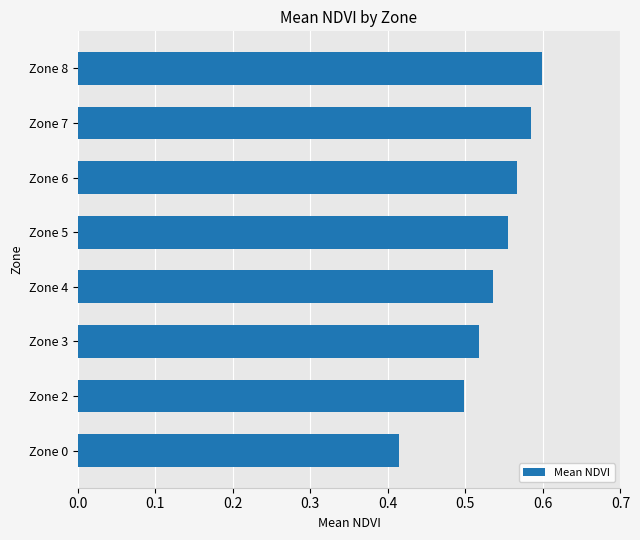

Which label corresponds to the largest value in the chart?

Zone 8